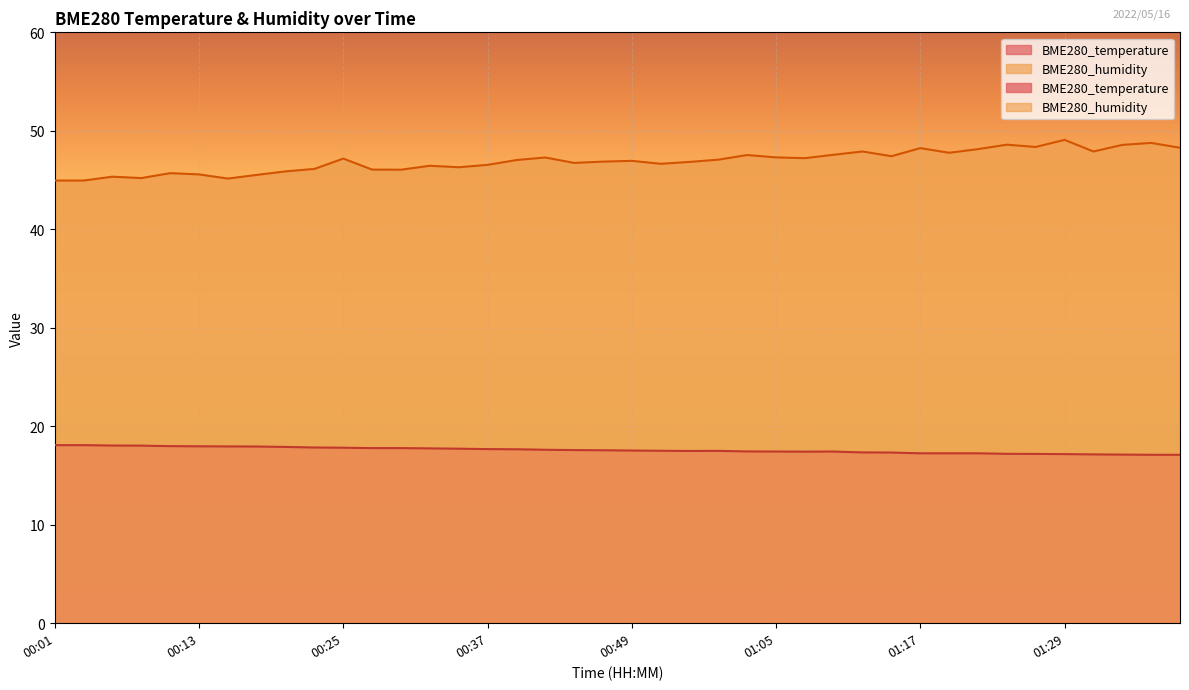

True or false: BME280_temperature and BME280_humidity intersect in this chart.

False